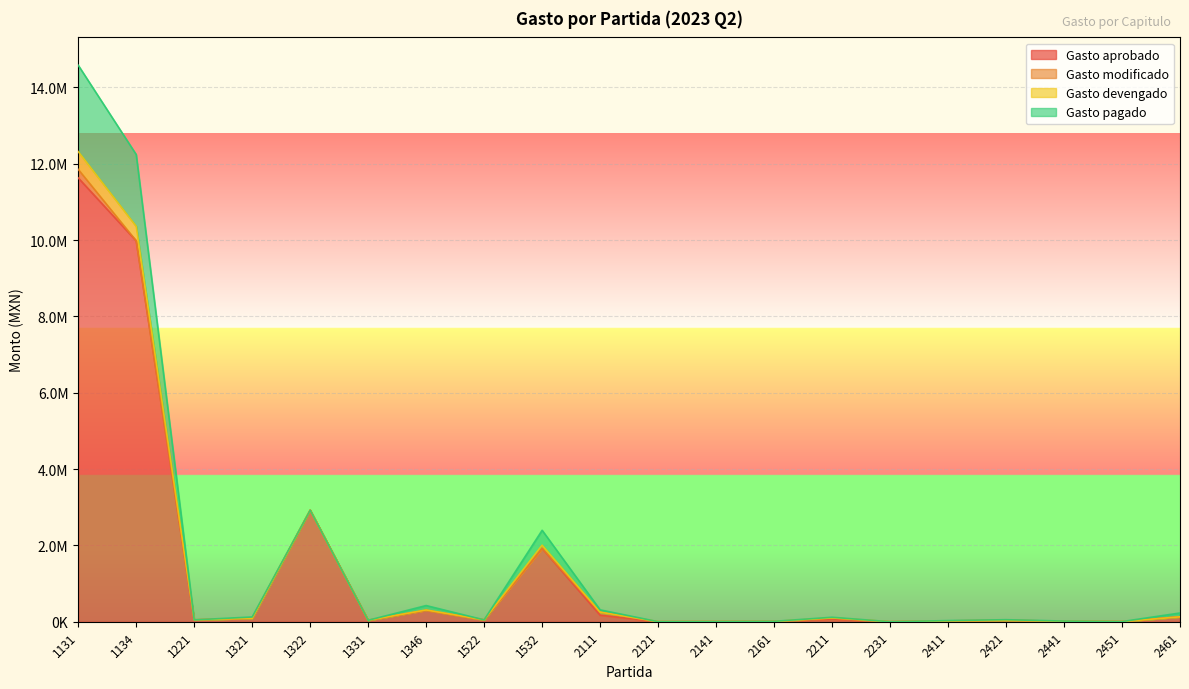

The value of Gasto devengado at 1346 is 681335.9. True or false?

False